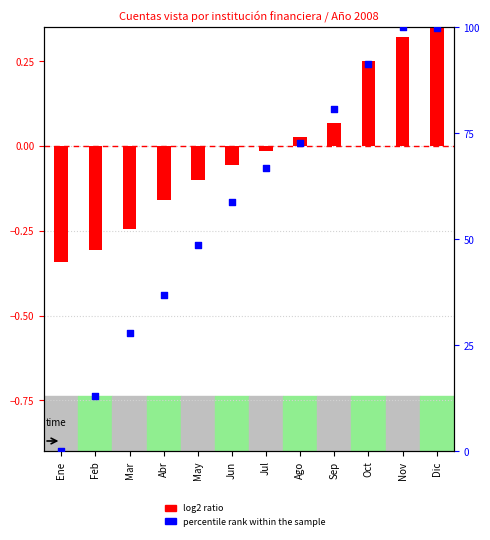

What are all the series names shown in the legend?

log2 ratio, percentile rank within the sample